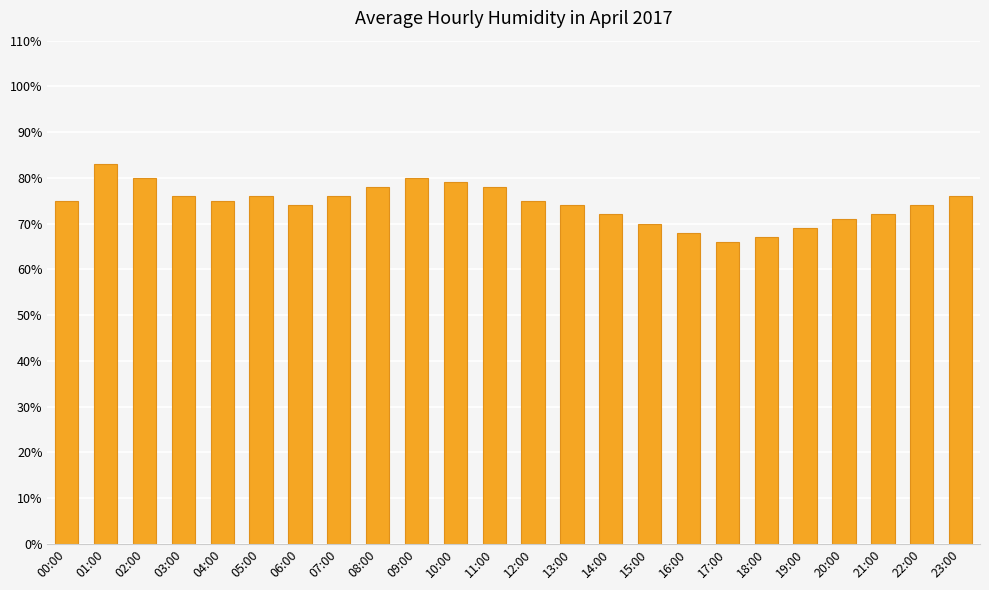

What is the sum of the values at 01:00 and 12:00?

158